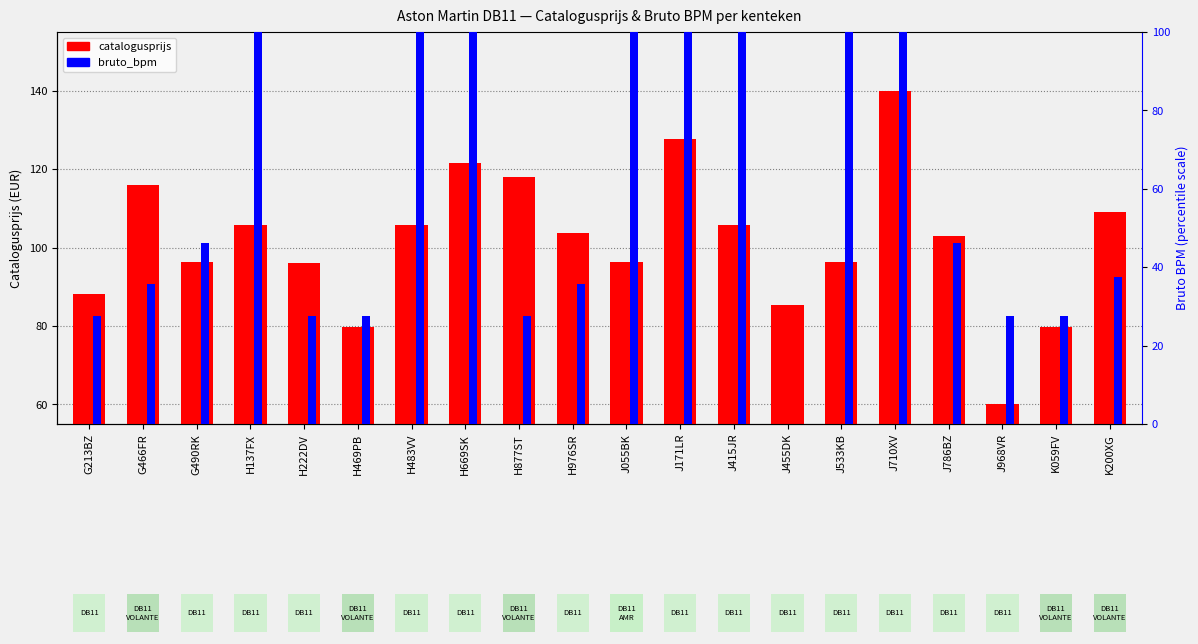

Between H137FX and J533KB, which is larger?

H137FX